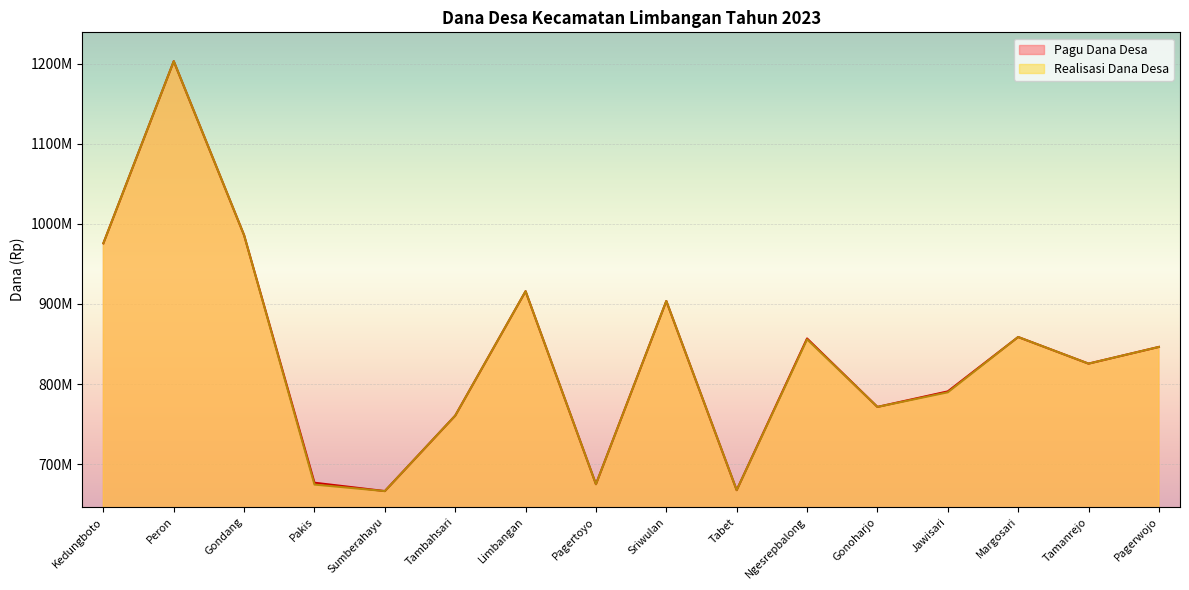

Rank the series at Margosari from highest to lowest value.

Pagu Dana Desa, Realisasi Dana Desa